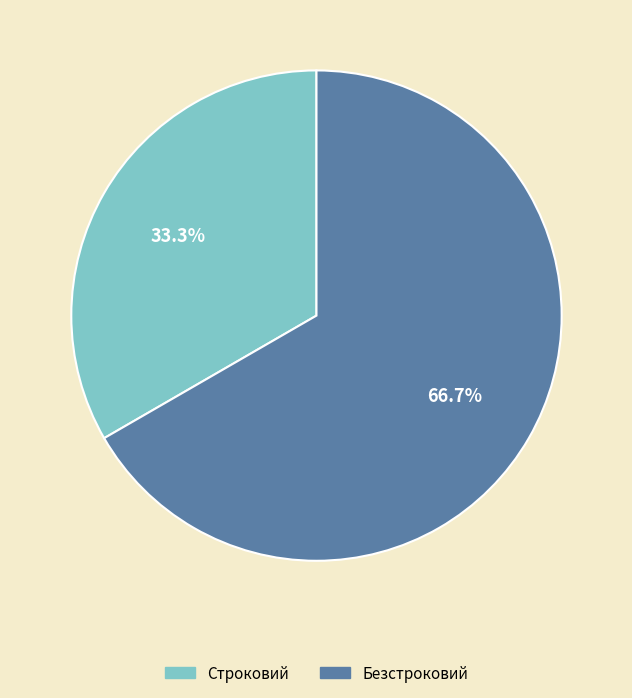

What is the largest slice in the pie chart?

Безстроковий